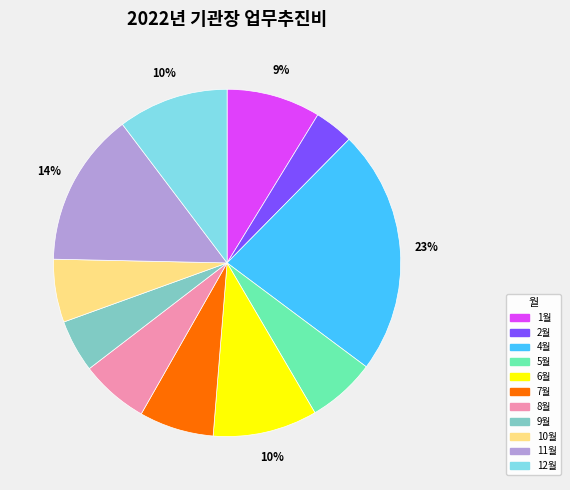

Is the sum of 7월 and 1월 greater than half?

No